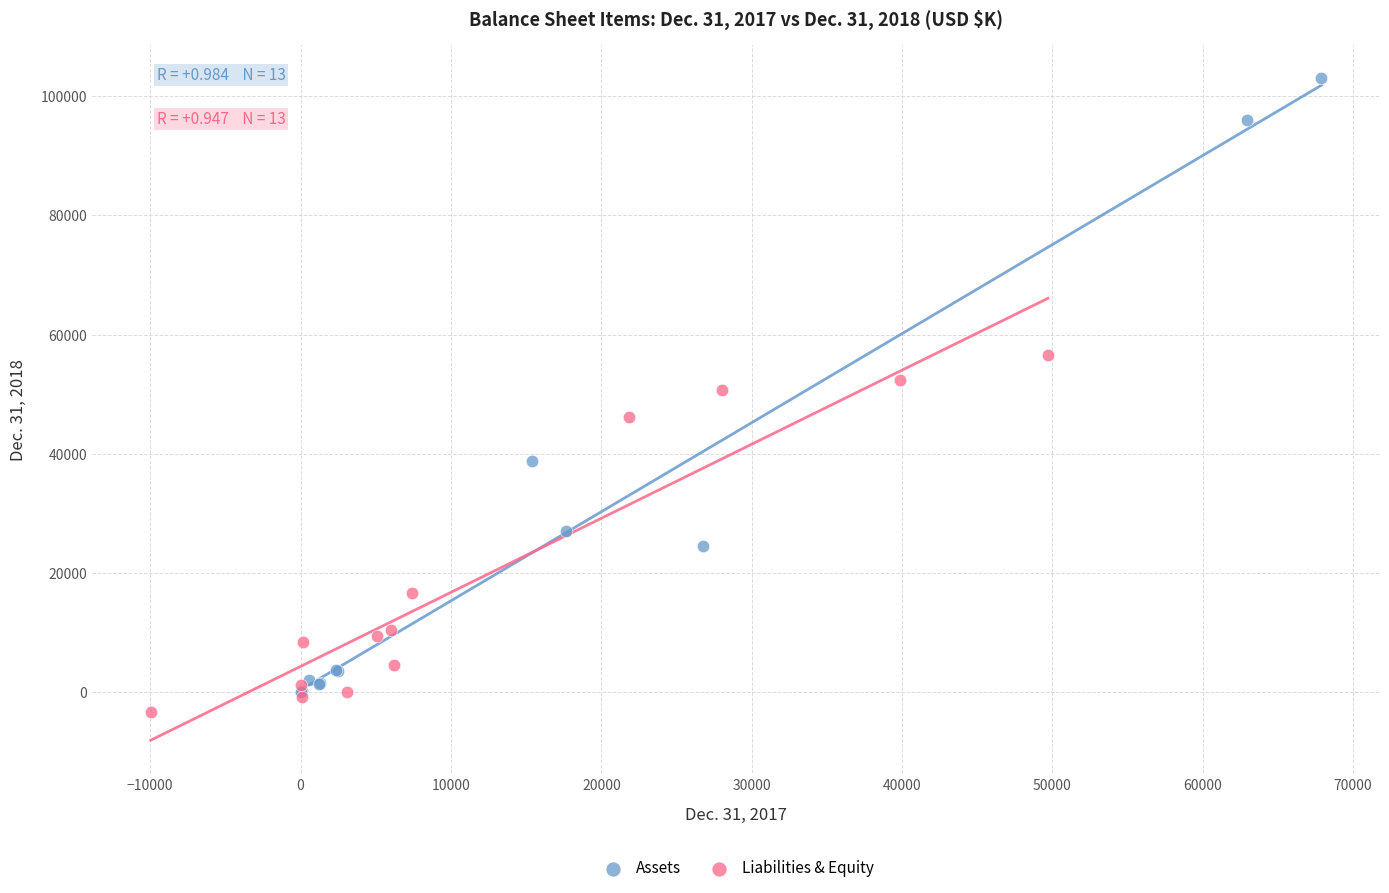

Which series reaches the minimum Y coordinate?

Liabilities & Equity